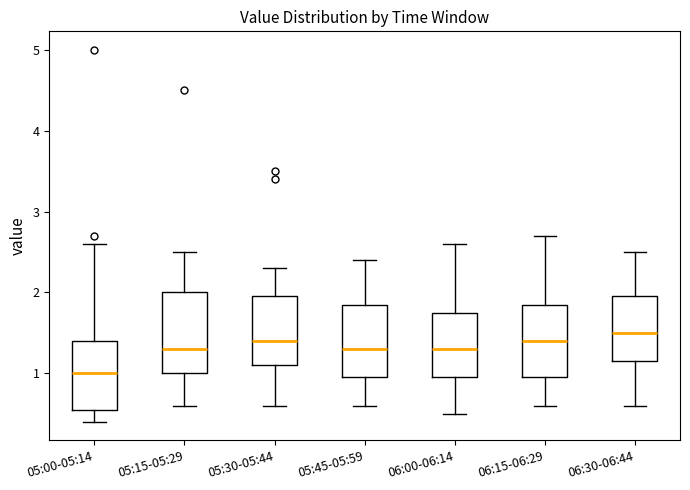

Reading left to right, read every box against the y-axis: the position of its median line, the range the box covers, and the ends of its whiskers. The values are not printed on the chart, so give them approximately, as read against the axis.

05:00-05:14: median 1.0, box 0.6 to 1.4, whiskers 0.4 to 2.6
05:15-05:29: median 1.3, box 1.0 to 2.0, whiskers 0.6 to 2.5
05:30-05:44: median 1.4, box 1.1 to 2.0, whiskers 0.6 to 2.3
05:45-05:59: median 1.3, box 1.0 to 1.9, whiskers 0.6 to 2.4
06:00-06:14: median 1.3, box 1.0 to 1.8, whiskers 0.5 to 2.6
06:15-06:29: median 1.4, box 1.0 to 1.9, whiskers 0.6 to 2.7
06:30-06:44: median 1.5, box 1.2 to 2.0, whiskers 0.6 to 2.5